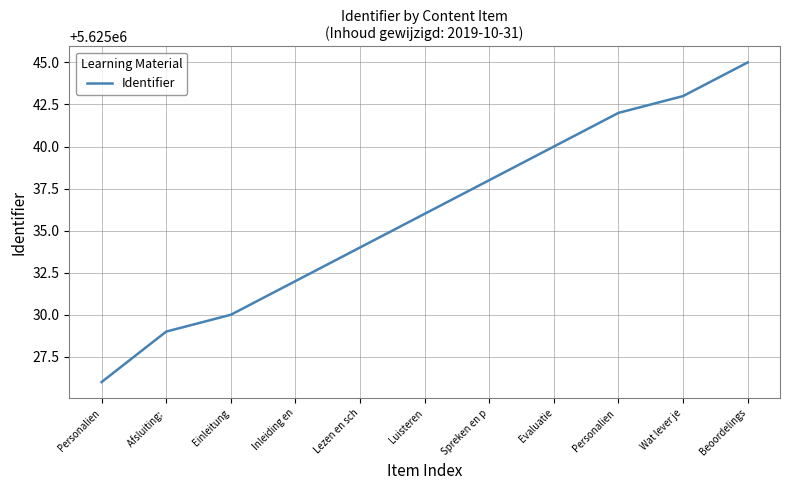

Read the value at Personalien , to the nearest 5.

5625040